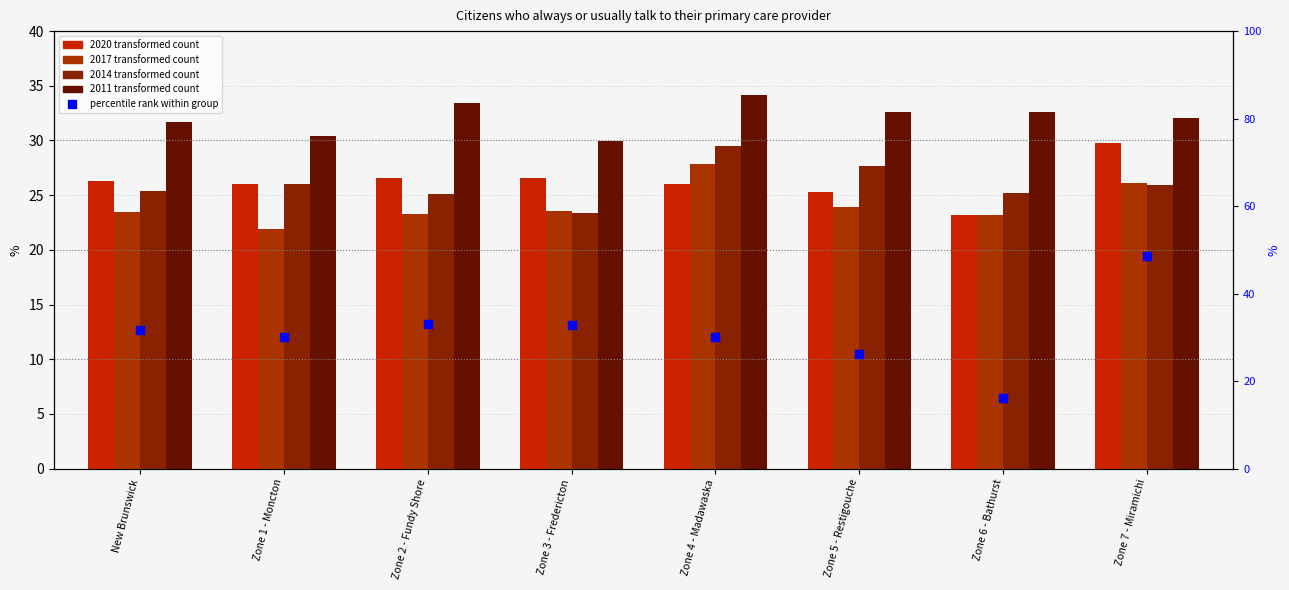

Between Zone 2 - Fundy Shore and Zone 5 - Restigouche, which is larger?

Zone 2 - Fundy Shore